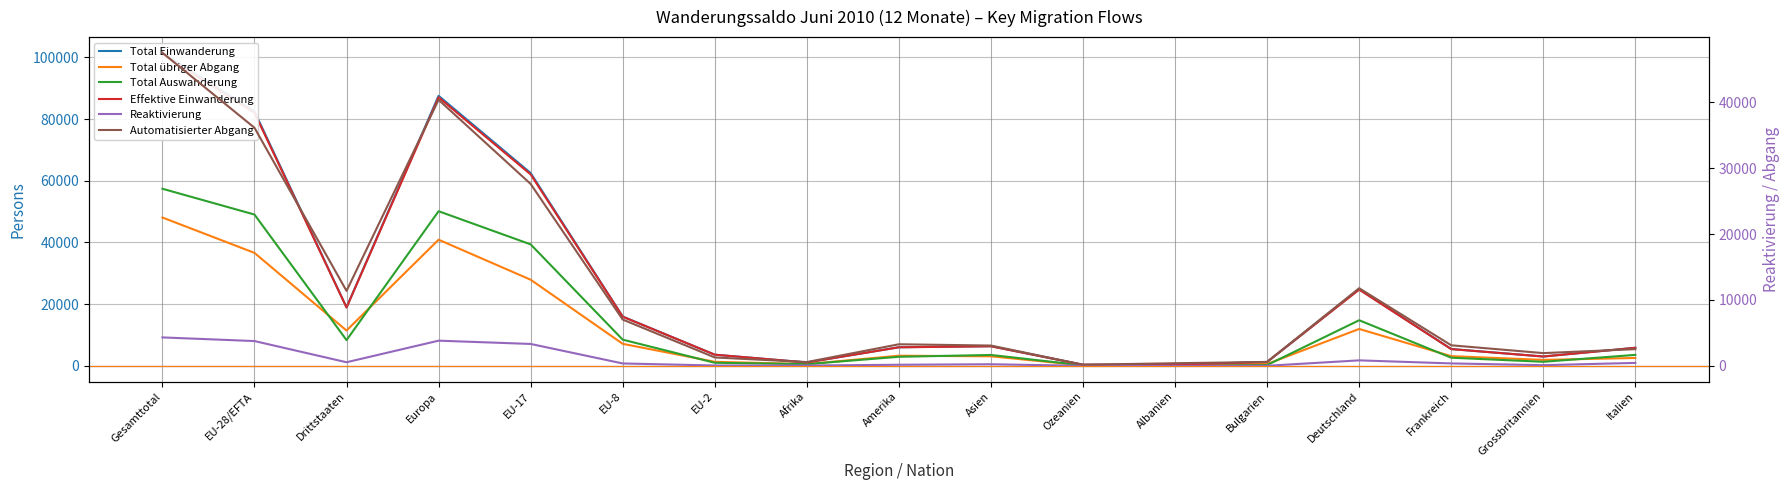

Which category has the highest value in the Automatisierter Abgang series?

Gesamttotal